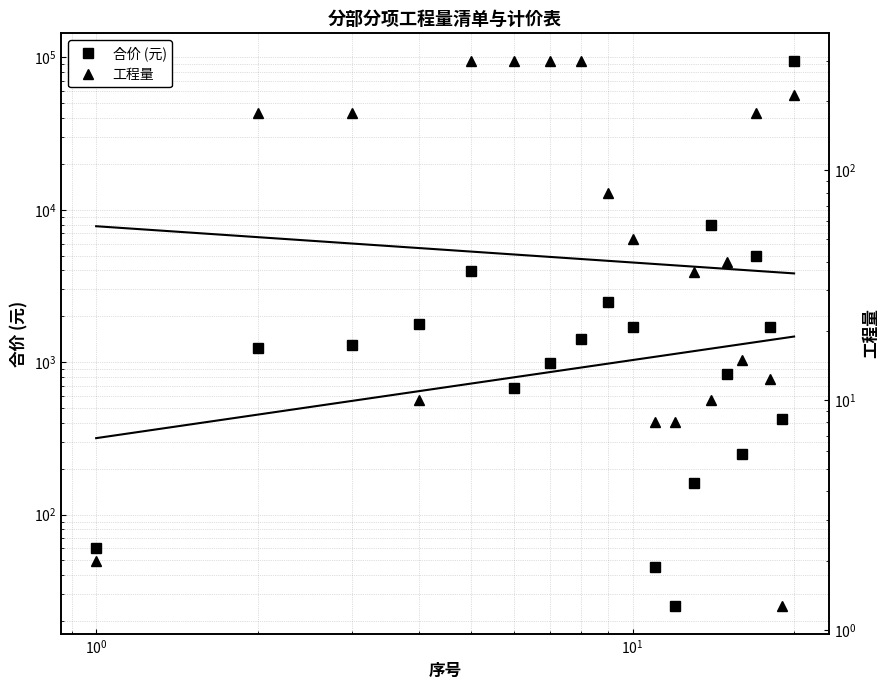

In 工程量, how many points are lower than both neighbors (excluding endpoints)?

4